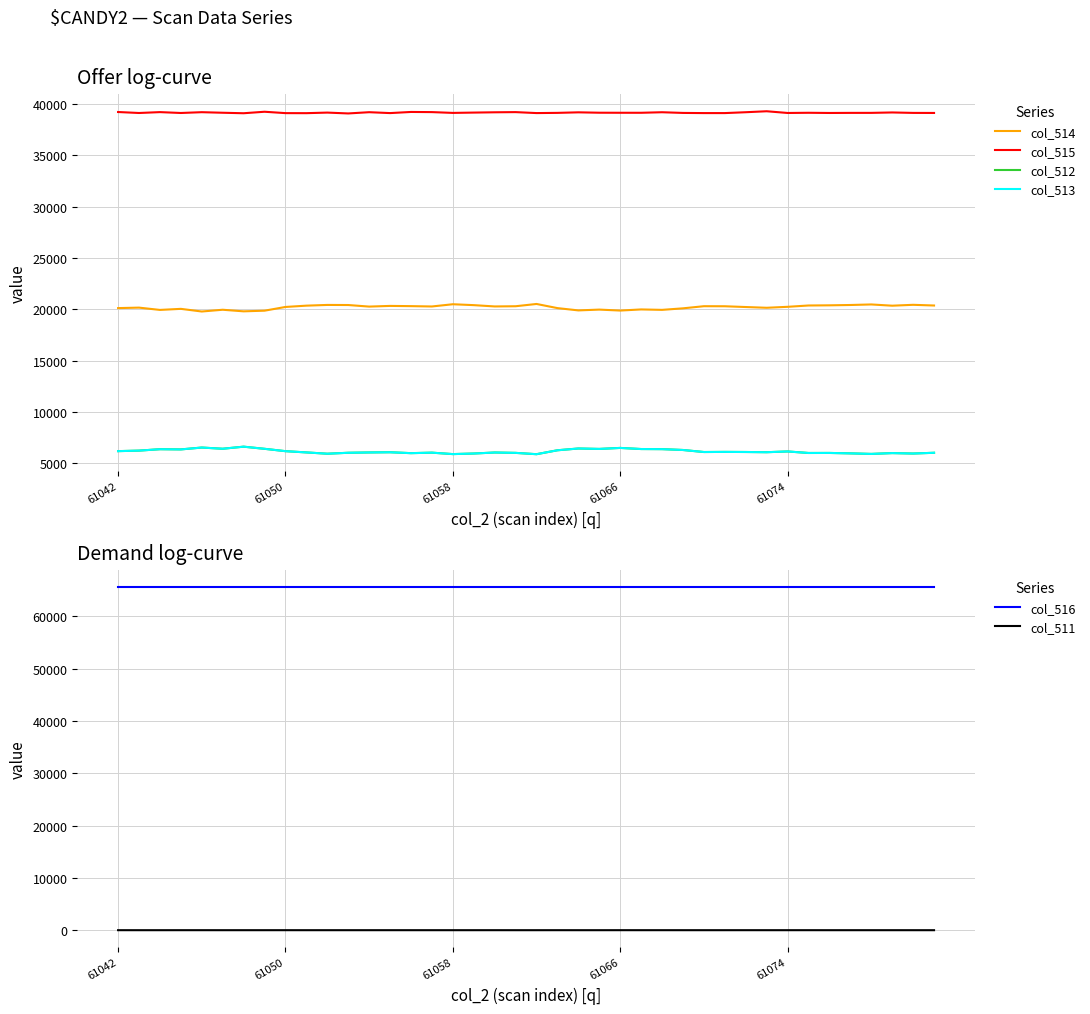

Reading left to right, list all the values displayed in this chart.

col_514: 20123	20169	19946	20049	19791	19962	19808	19871	20234	20361	20431	20422	20270	20336	20314	20281	20498	20411	20284	20304	20525	20122	19898	19977	19883	19993	19951	20100	20307	20302	20227	20154	20248	20377	20393	20425	20478	20357	20443	20375
col_515: 39217	39122	39207	39123	39200	39146	39098	39243	39109	39105	39161	39078	39199	39113	39223	39208	39131	39162	39190	39207	39114	39134	39186	39149	39144	39143	39195	39129	39113	39113	39197	39291	39124	39143	39124	39133	39134	39174	39131	39126
col_512: 6195	6244	6382	6363	6544	6427	6629	6421	6192	6069	5943	6035	6066	6086	5998	6046	5906	5962	6061	6024	5896	6279	6451	6409	6508	6399	6389	6306	6108	6120	6111	6090	6163	6015	6018	5977	5923	6004	5961	6034
col_513: 6193	6244	6382	6361	6542	6427	6628	6420	6190	6069	5942	6034	6065	6084	5997	6045	5905	5961	6059	6024	5896	6277	6451	6409	6505	6398	6387	6305	6107	6119	6109	6089	6162	6013	6018	5976	5922	6003	5961	6034
col_516: 65535	65535	65535	65535	65535	65535	65535	65535	65535	65535	65535	65535	65535	65535	65535	65535	65535	65535	65535	65535	65535	65535	65535	65535	65535	65535	65535	65535	65535	65535	65535	65535	65535	65535	65535	65535	65535	65535	65535	65535
col_511: 2	0	0	2	2	0	1	1	2	0	1	1	1	2	1	1	1	1	2	0	0	2	0	0	3	1	2	1	1	1	2	1	1	2	0	1	1	1	0	0